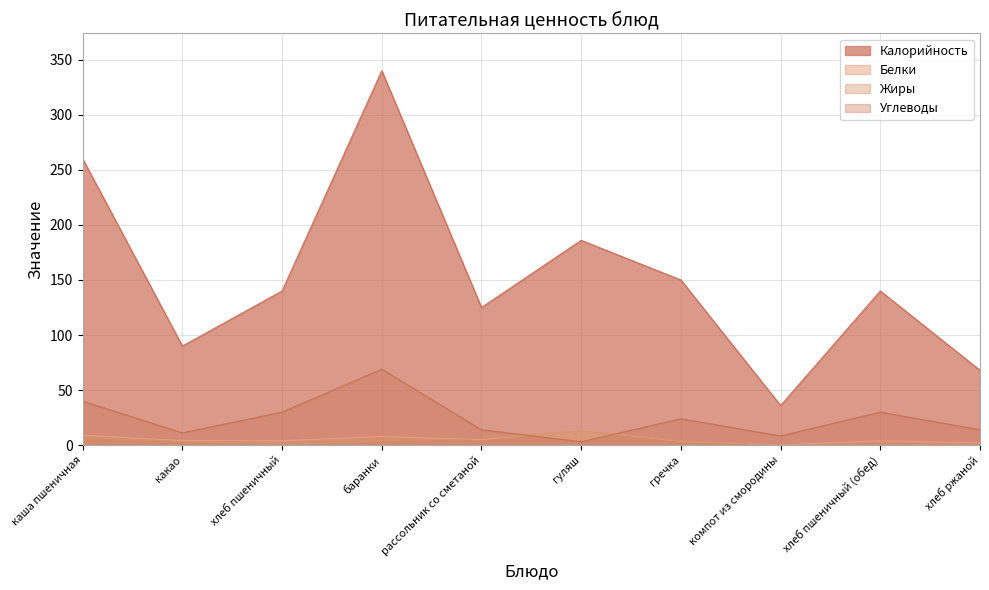

How many lines are shown in the chart?

4